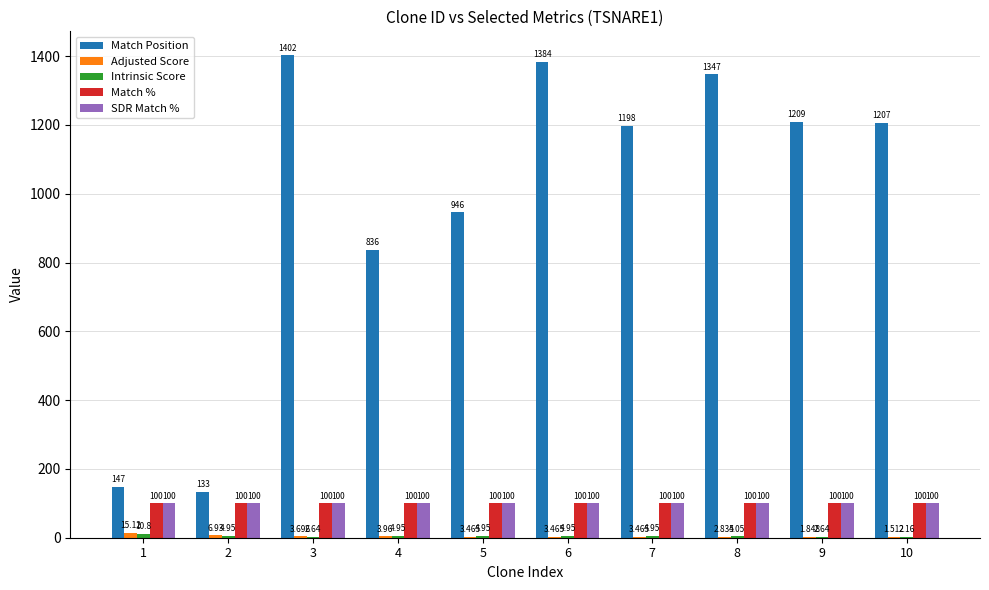

Which series has the largest range (max minus min)?

Match Position